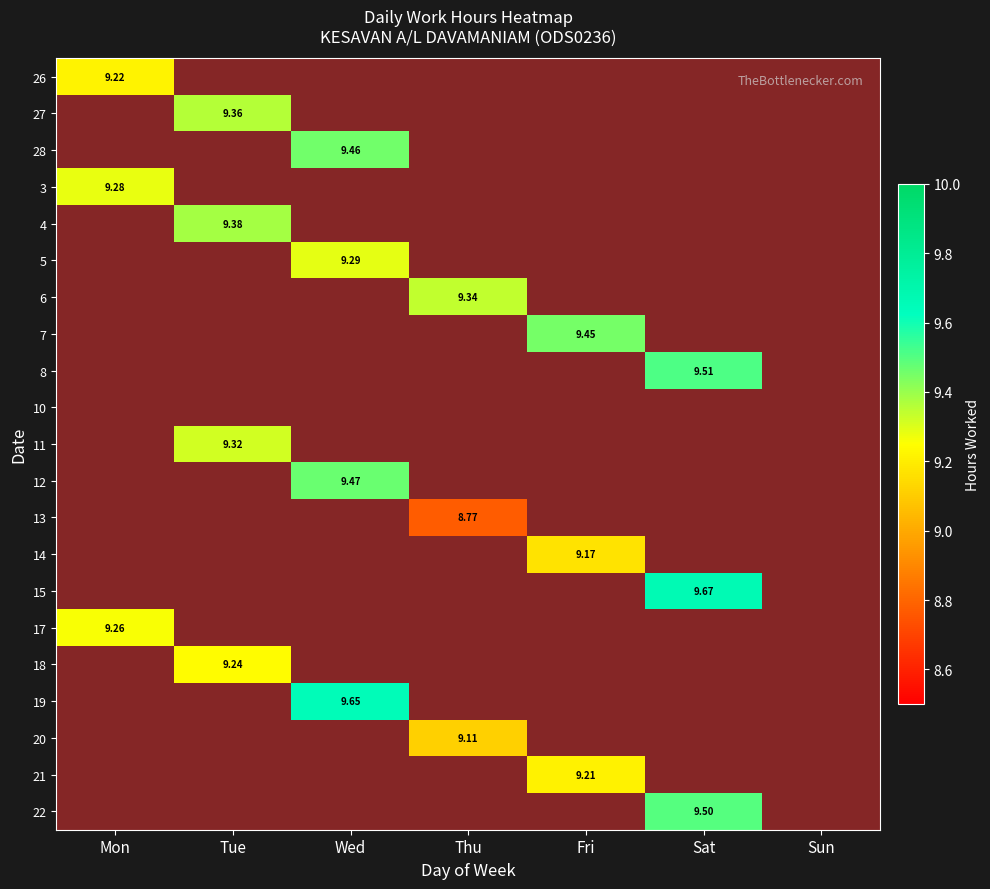

Rank the series by their maximum value, from lowest to highest.

10, 13, 20, 14, 21, 26, 18, 17, 3, 5, 11, 6, 27, 4, 7, 28, 12, 22, 8, 19, 15